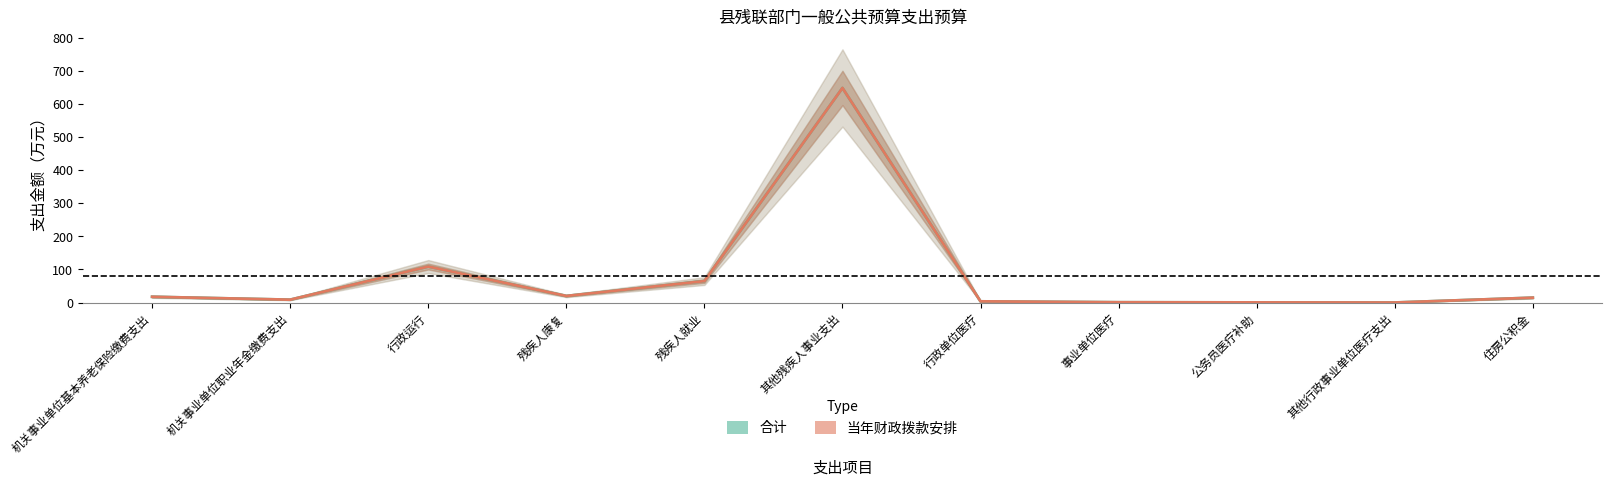

At which label does 当年财政拨款安排 first exceed 14?

机关事业单位基本养老保险缴费支出